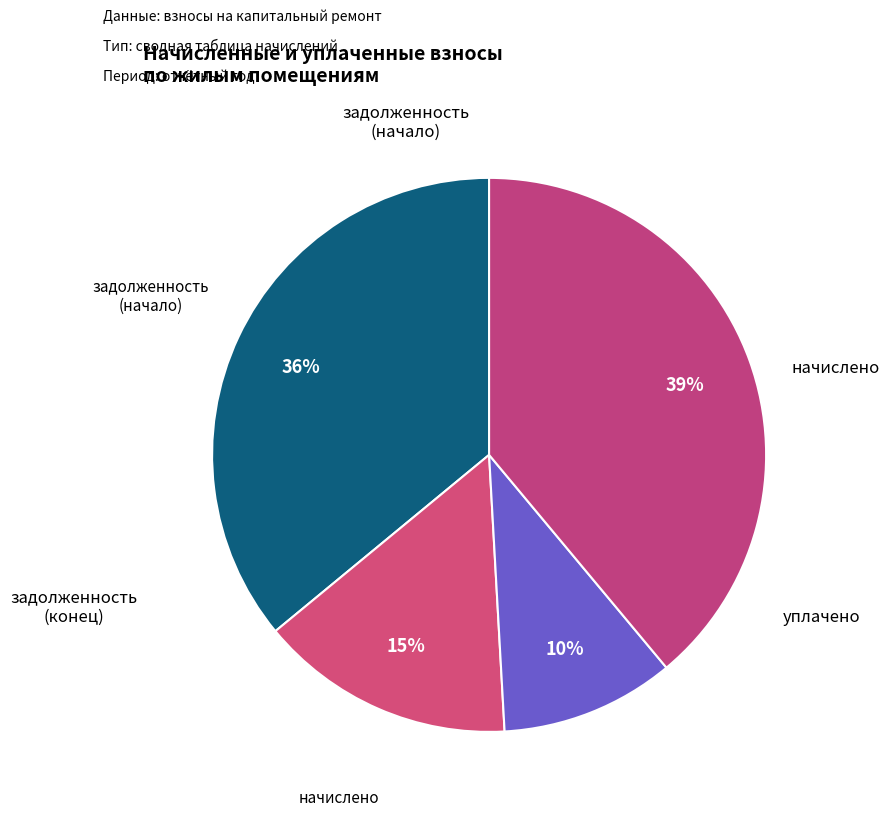

Is there a majority slice in this chart?

No